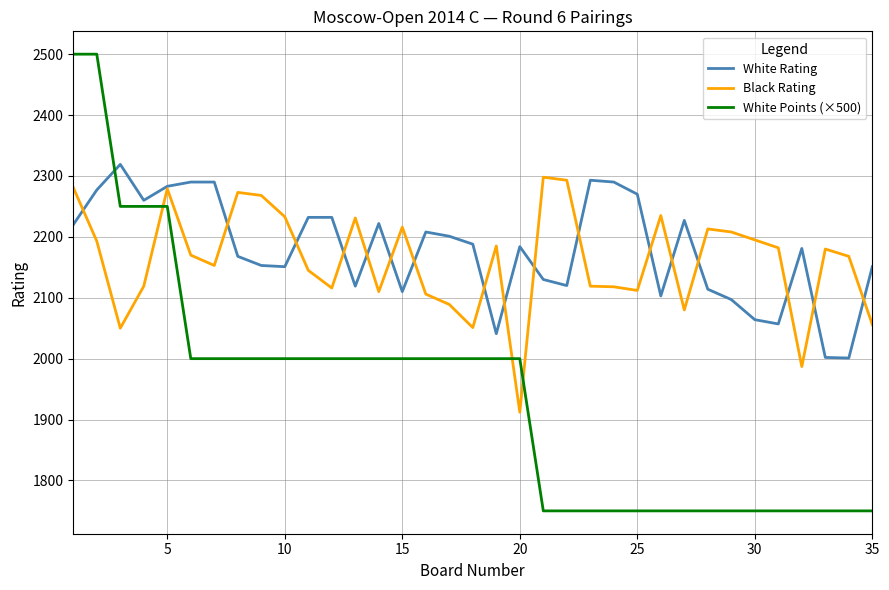

Which series ends up on top after the final intersection of Black Rating and White Rating?

White Rating